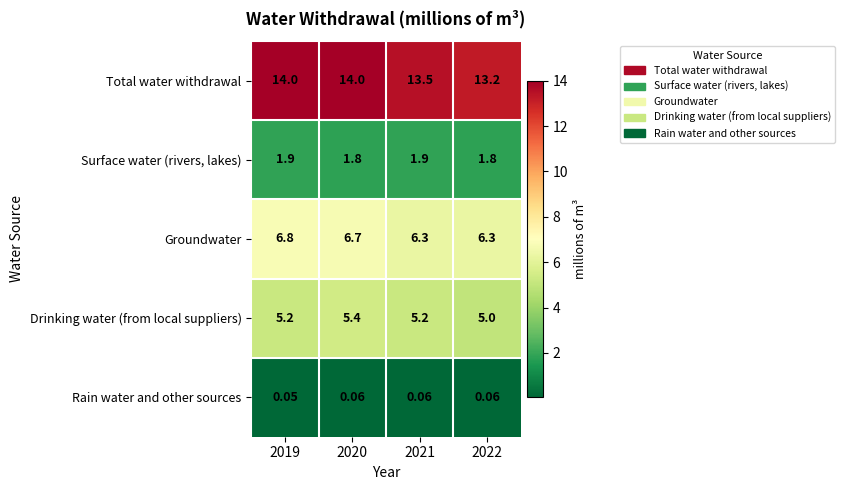

What is the greatest value displayed?

14.0